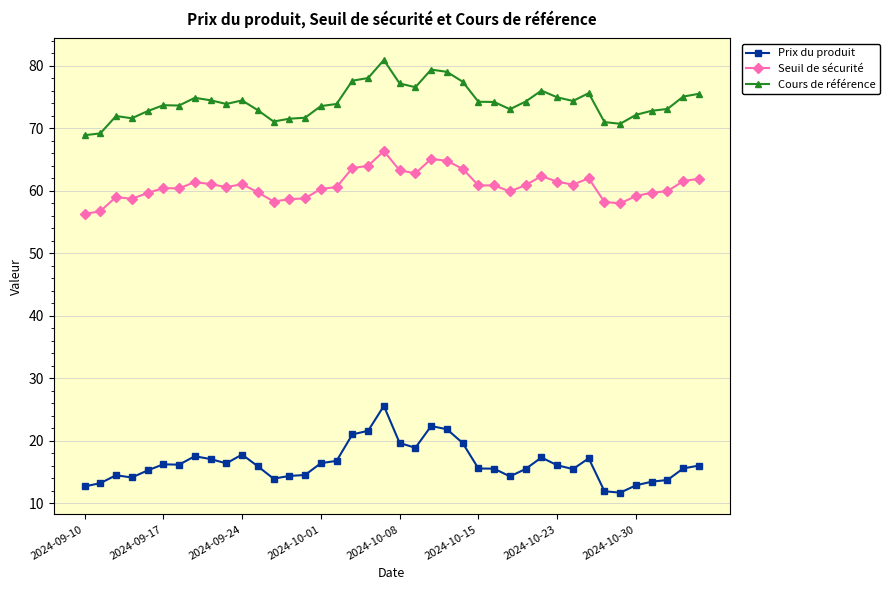

True or false: Seuil de sécurité and Cours de référence cross at least once.

False